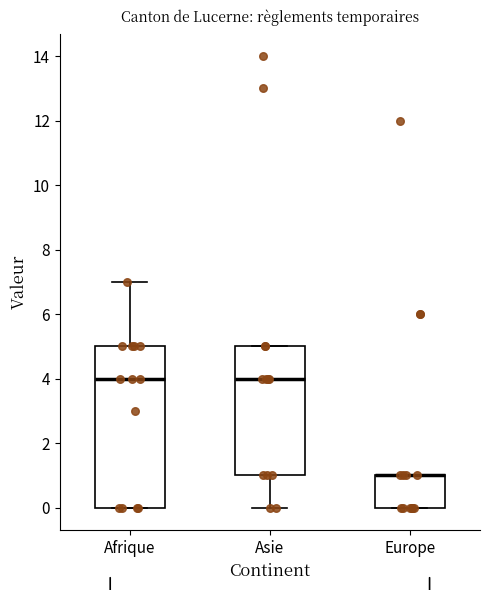

Where is the lower edge of the box for Europe on the y-axis? The values are not printed on the chart, so give them approximately, as read against the axis.

0